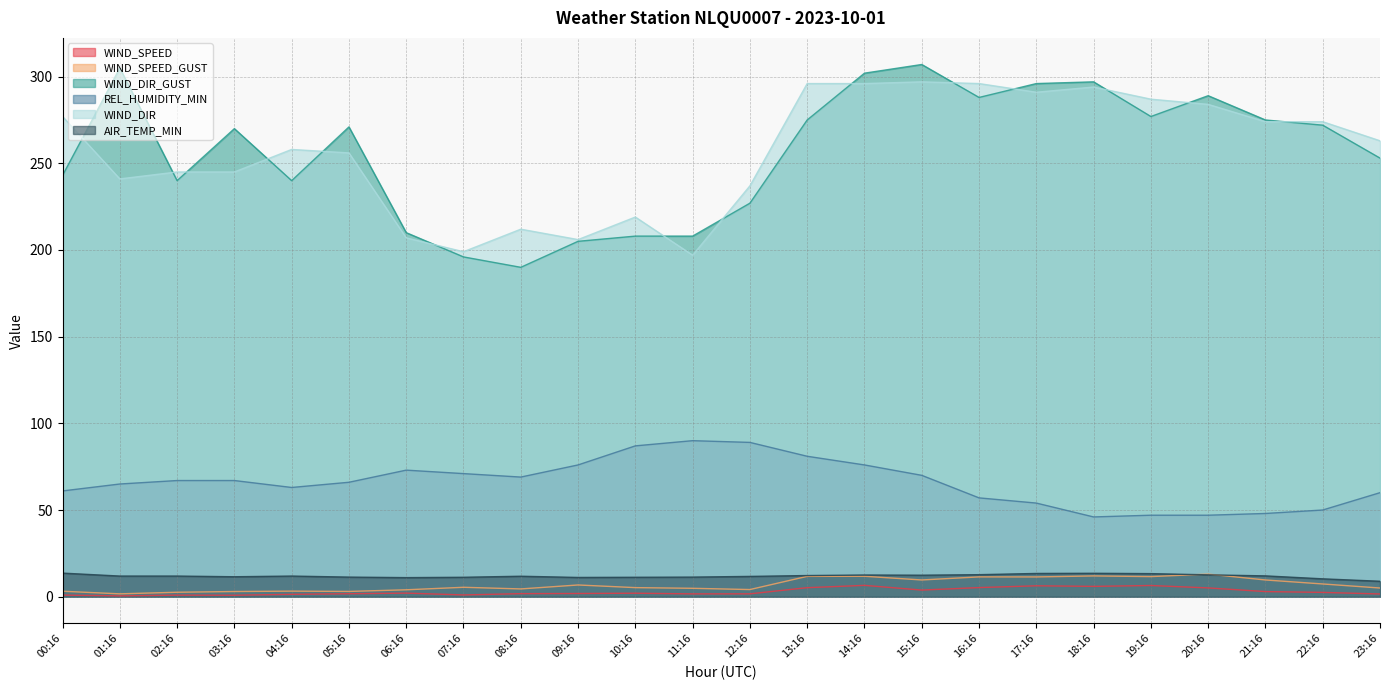

The value of WIND_SPEED at 14:16 is 3.6. True or false?

False